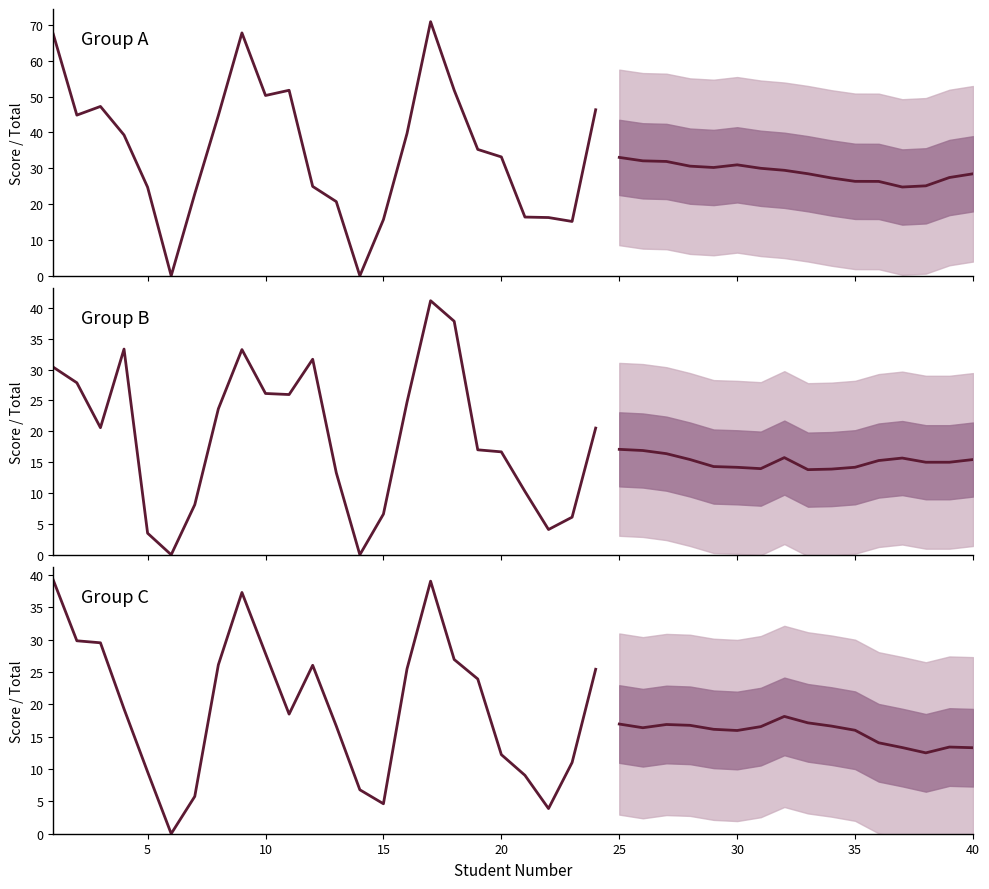

How many values are below 21?

20